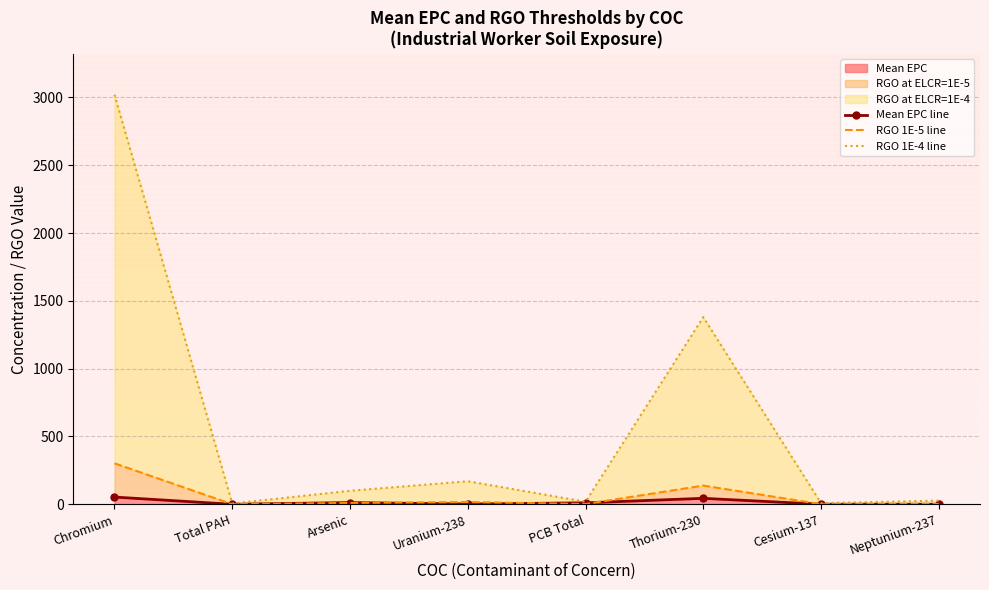

Which series has the largest range (max minus min)?

RGO 1E-4 line